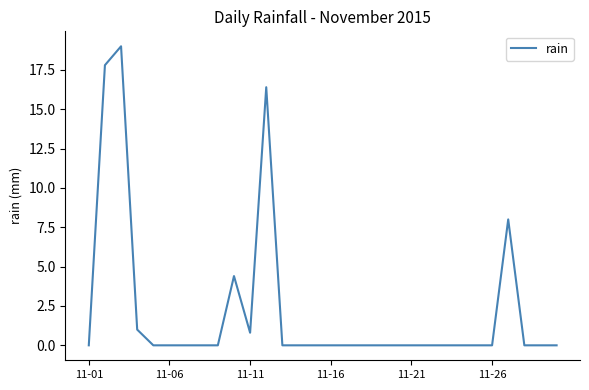

What is the difference between the maximum and minimum values?

19.0